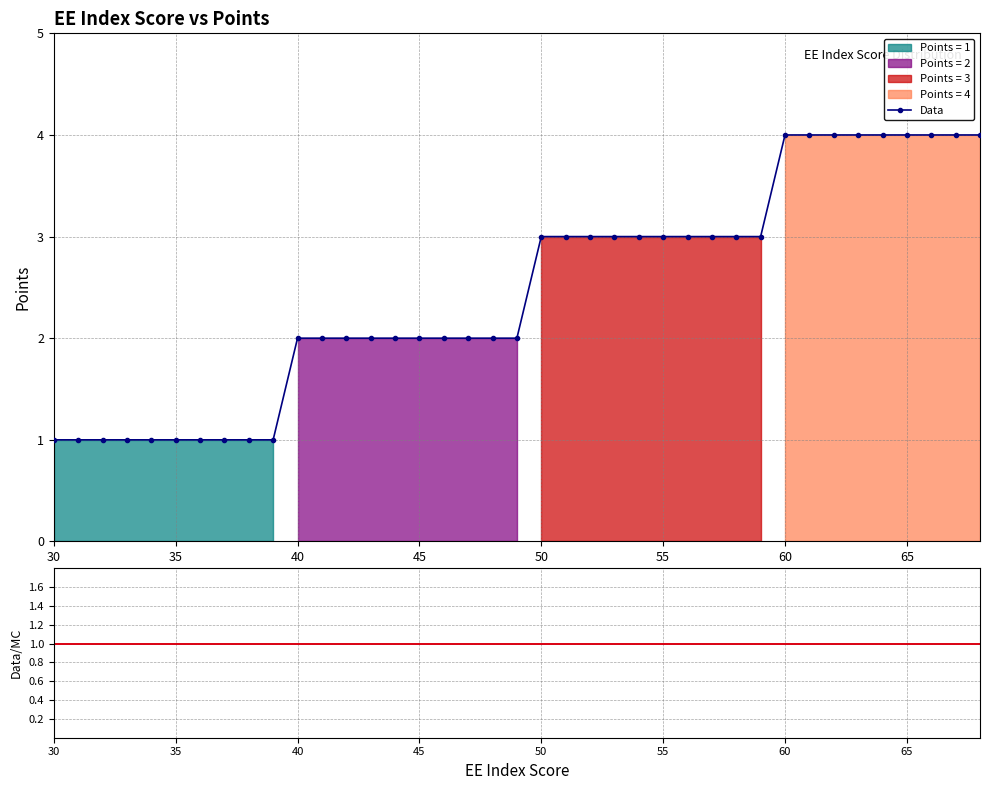

True or false: Ratio has more than 1 points higher than both neighbors.

False